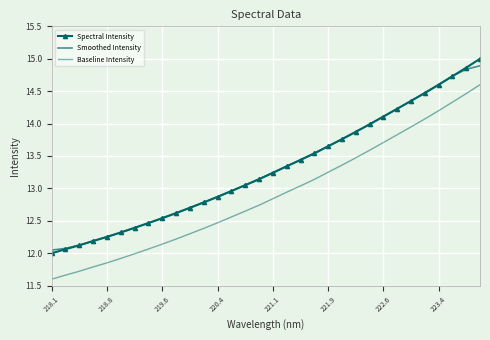

Which category has the lowest value in the Smoothed Intensity series?

218.1